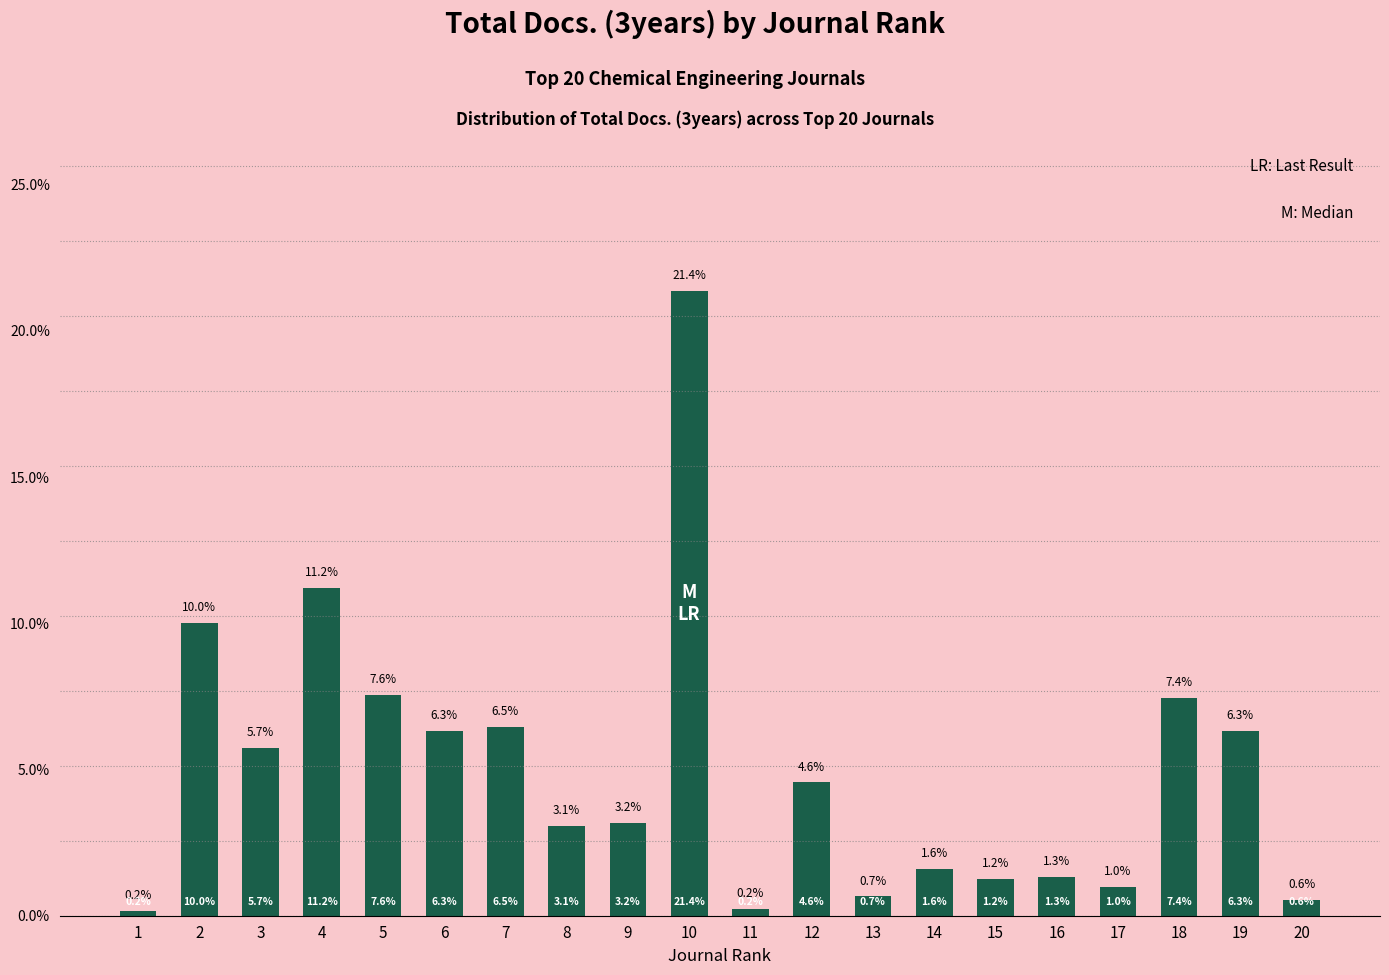

What is the change in value from 2 to 14?

-8.4